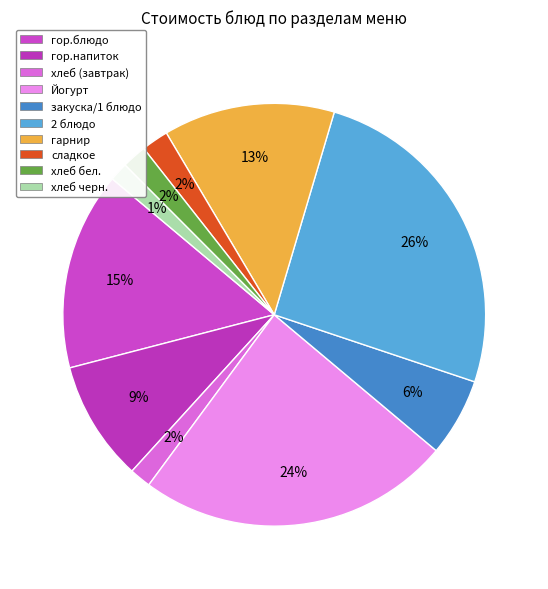

What portion of the pie excludes Йогурт?

76.0%